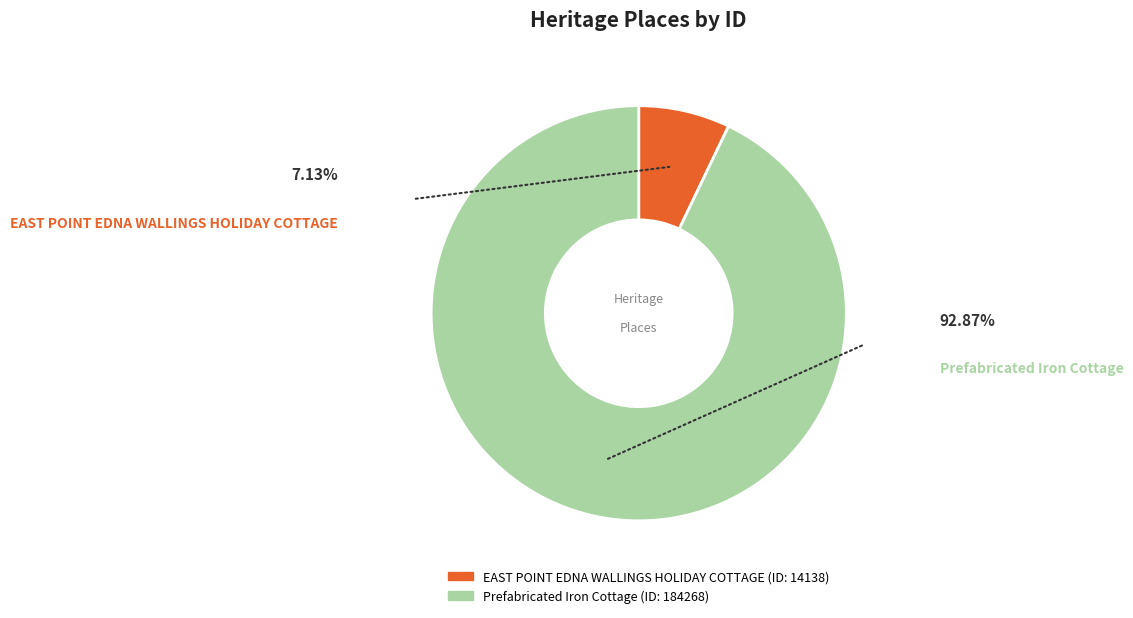

Which category has the smallest portion of the pie?

EAST POINT EDNA WALLINGS HOLIDAY COTTAGE